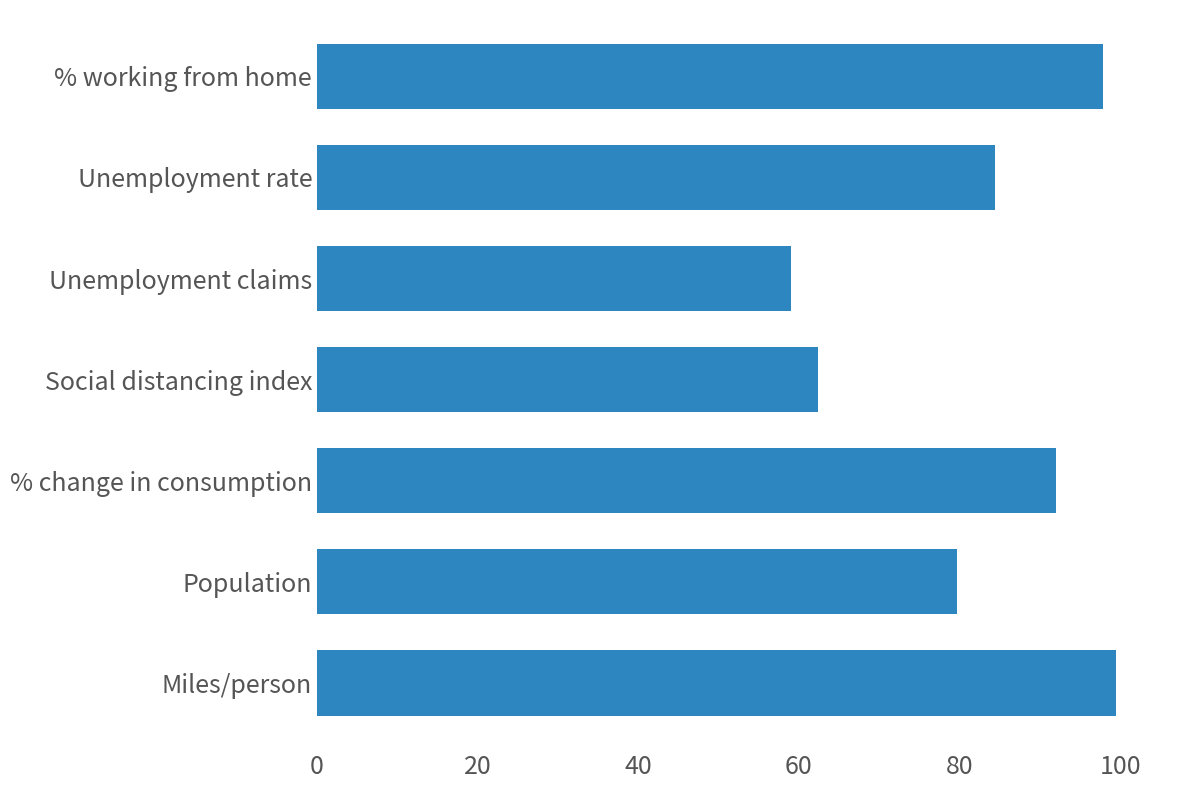

Is it true that the value at % working from home is 97.8?

True